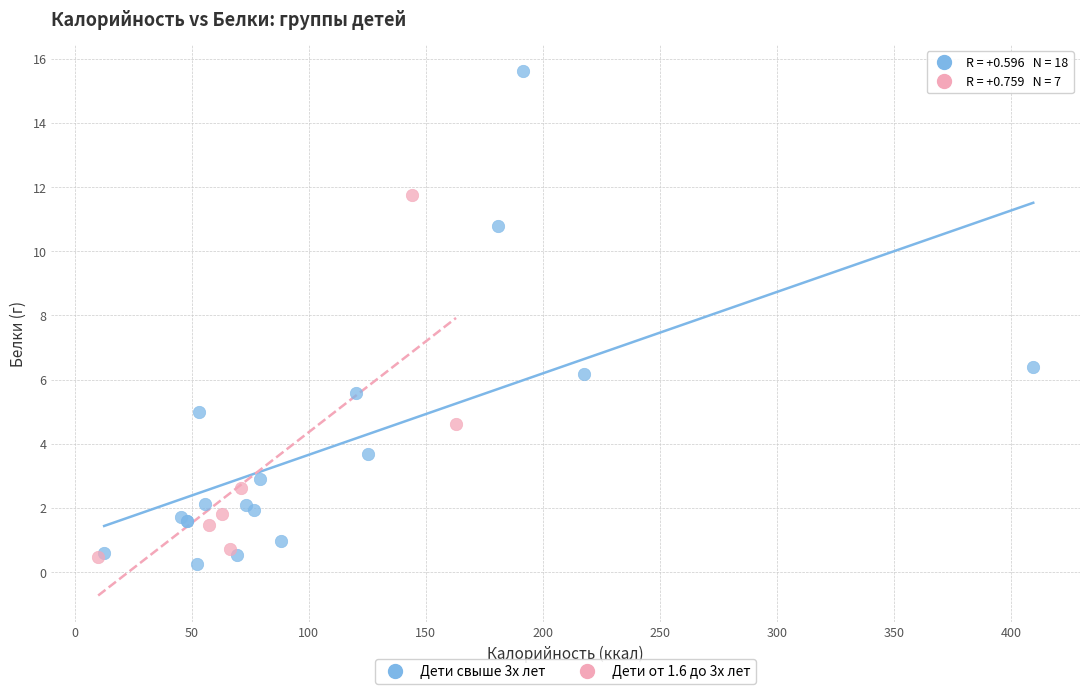

Which series contains the highest Y value?

Дети свыше 3х лет